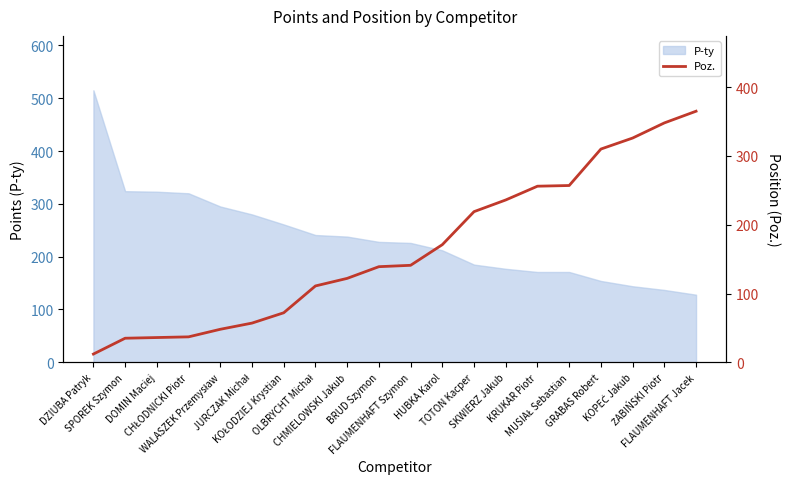

What is the difference between the second highest and second lowest values?

313